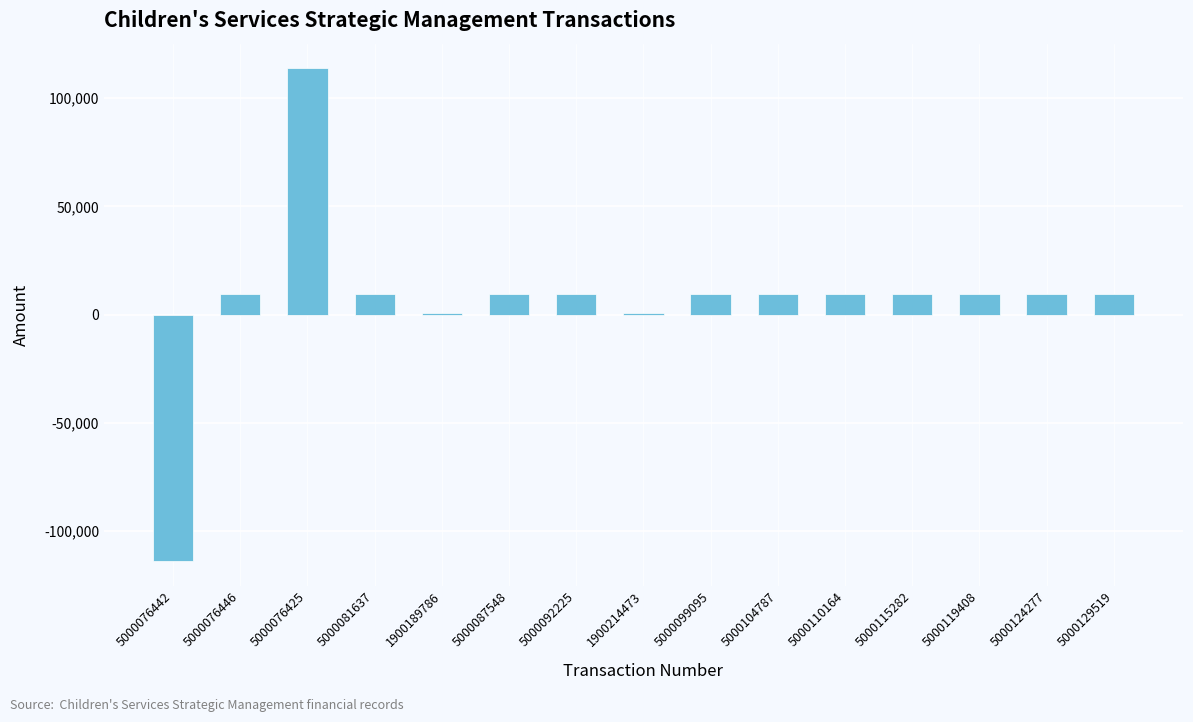

What is the sum of all values?

105363.1